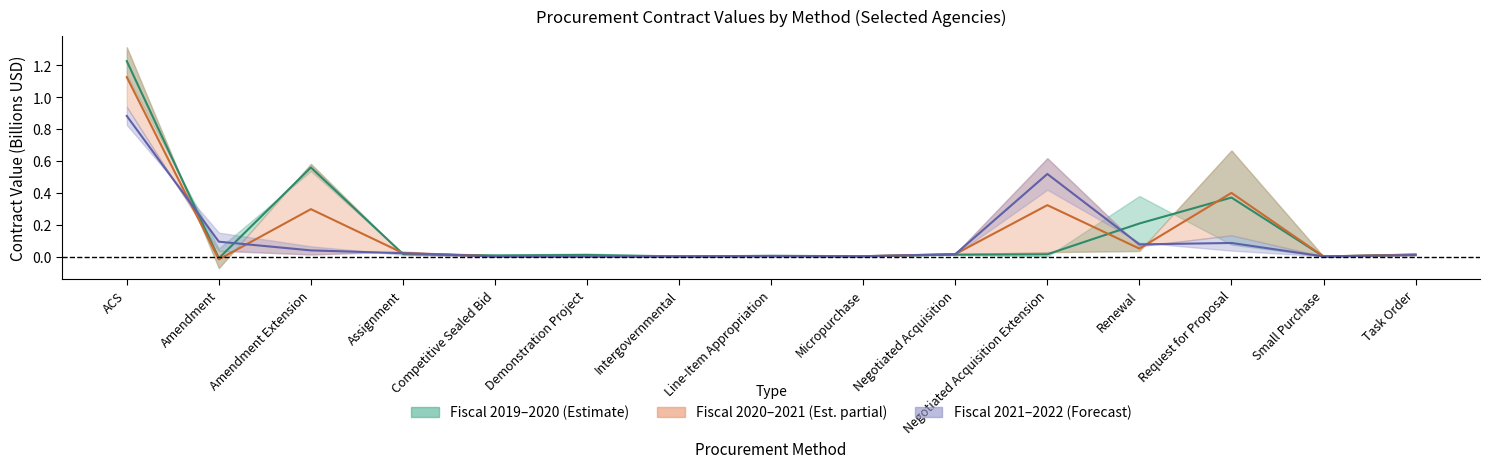

True or false: Fiscal 2019–2020 Mid has a value of 0.6 at Amendment Extension.

True